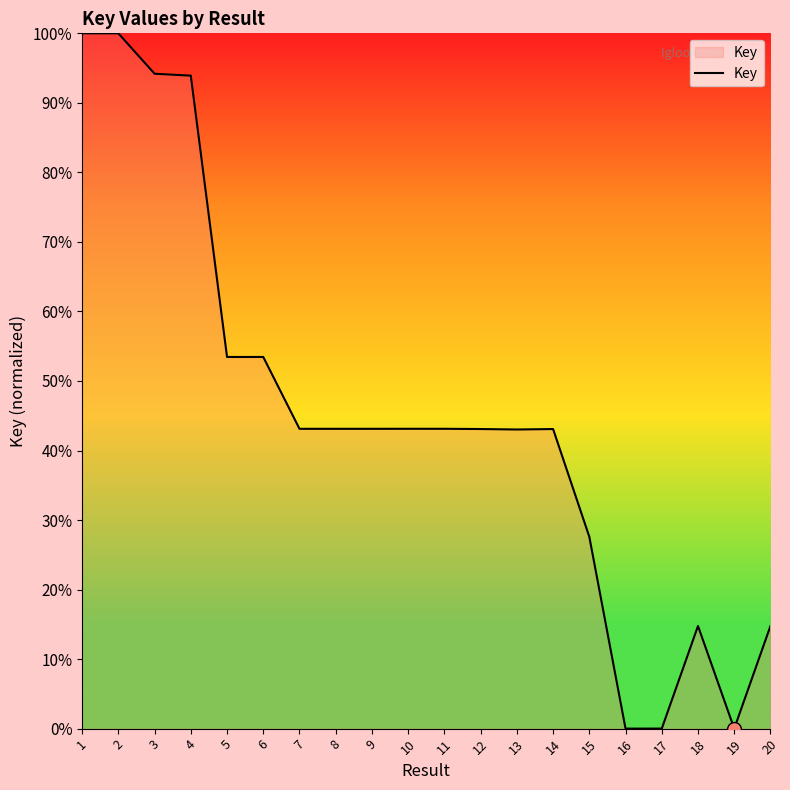

True or false: the data shows 43.1 at 7.

True